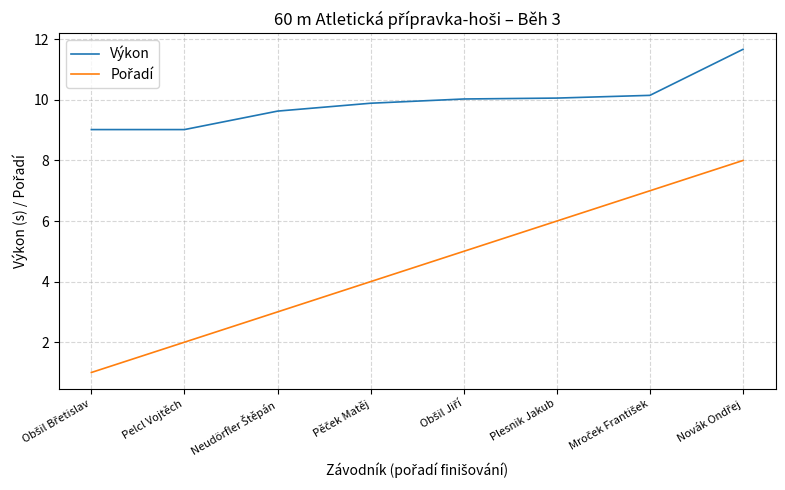

The Výkon series shows 9.0 at Pelcl Vojtěch. True or false?

True